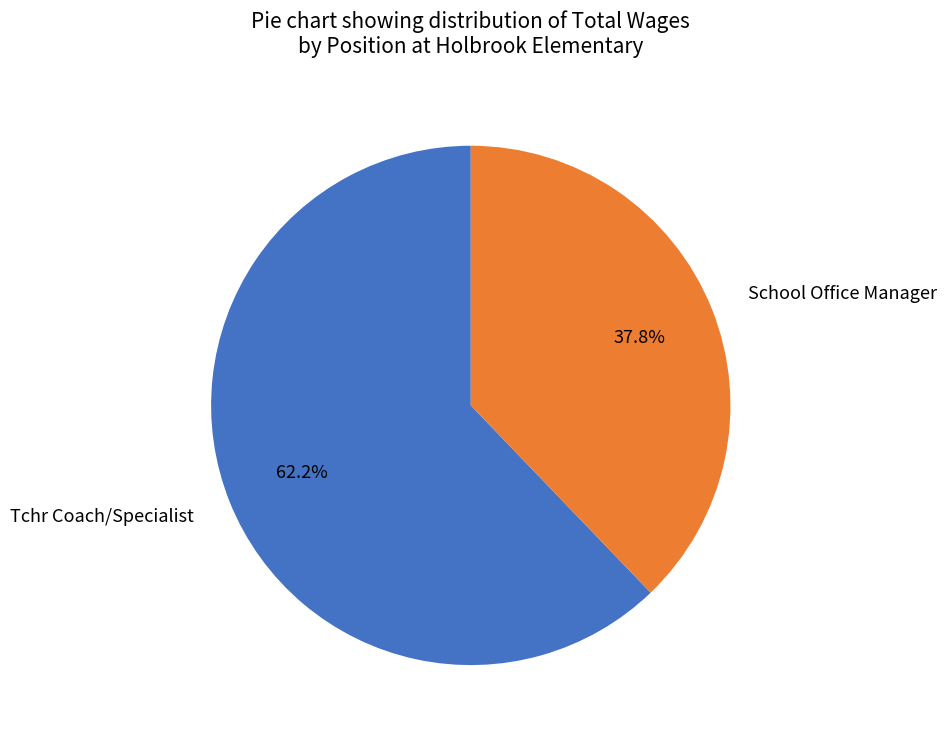

Between Tchr Coach/Specialist and School Office Manager, which is larger?

Tchr Coach/Specialist